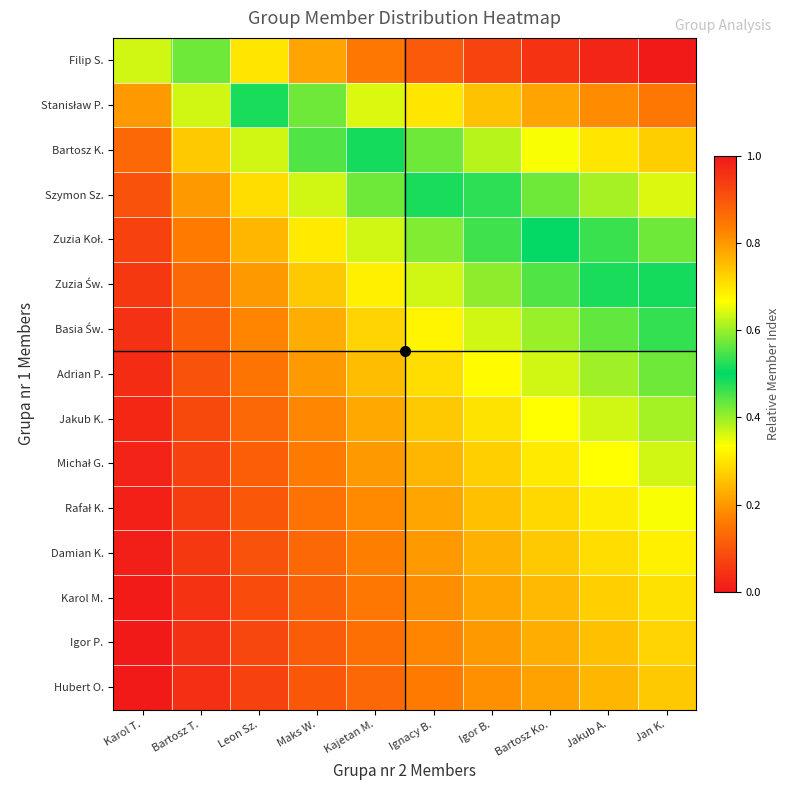

Rank the series by their maximum value, from highest to lowest.

Filip S., Stanisław P., Bartosz K., Szymon Sz., Zuzia Koł., Zuzia Św., Basia Św., Adrian P., Jakub K., Michał G., Rafał K., Damian K., Karol M., Igor P., Hubert O.